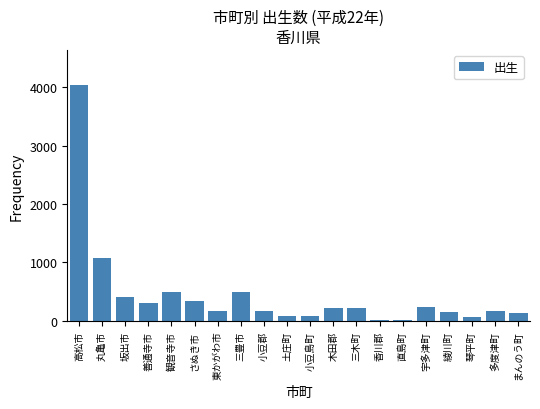

Is it true that the value at 三木町 is 218?

True